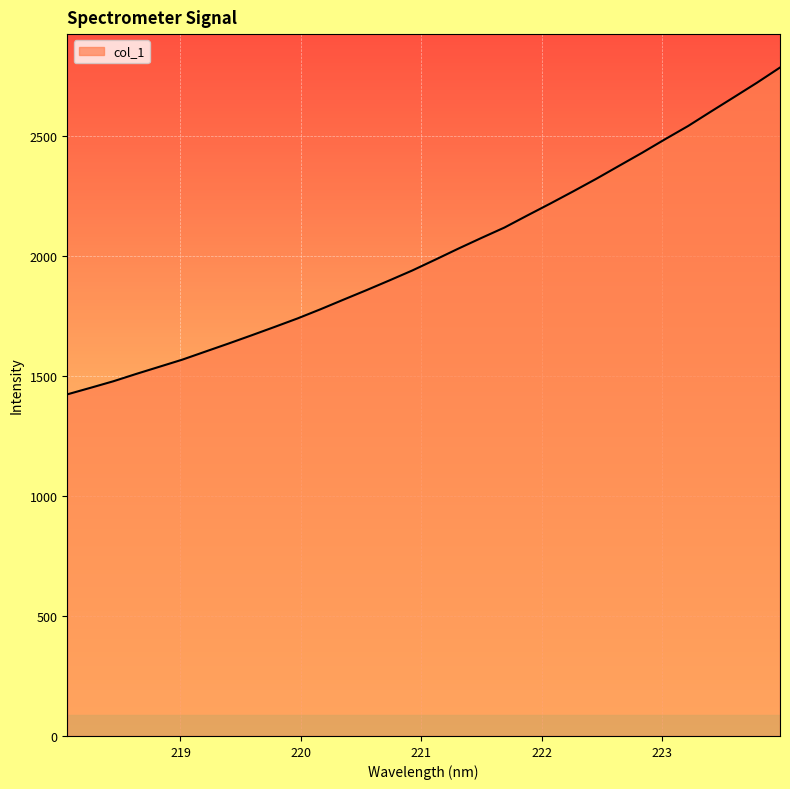

What is the minimum value shown in the chart?

1424.1